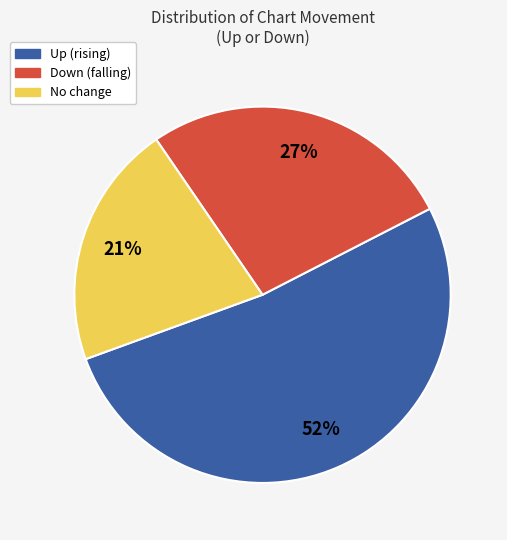

Which slice is the largest?

Up (rising)